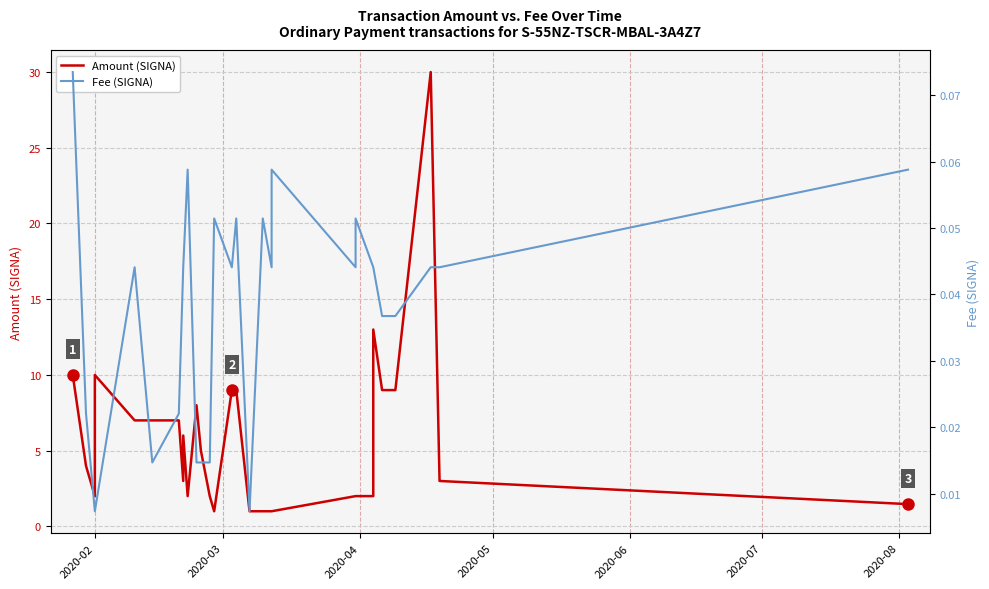

In Fee (SIGNA), how many points are higher than both neighbors (excluding endpoints)?

7